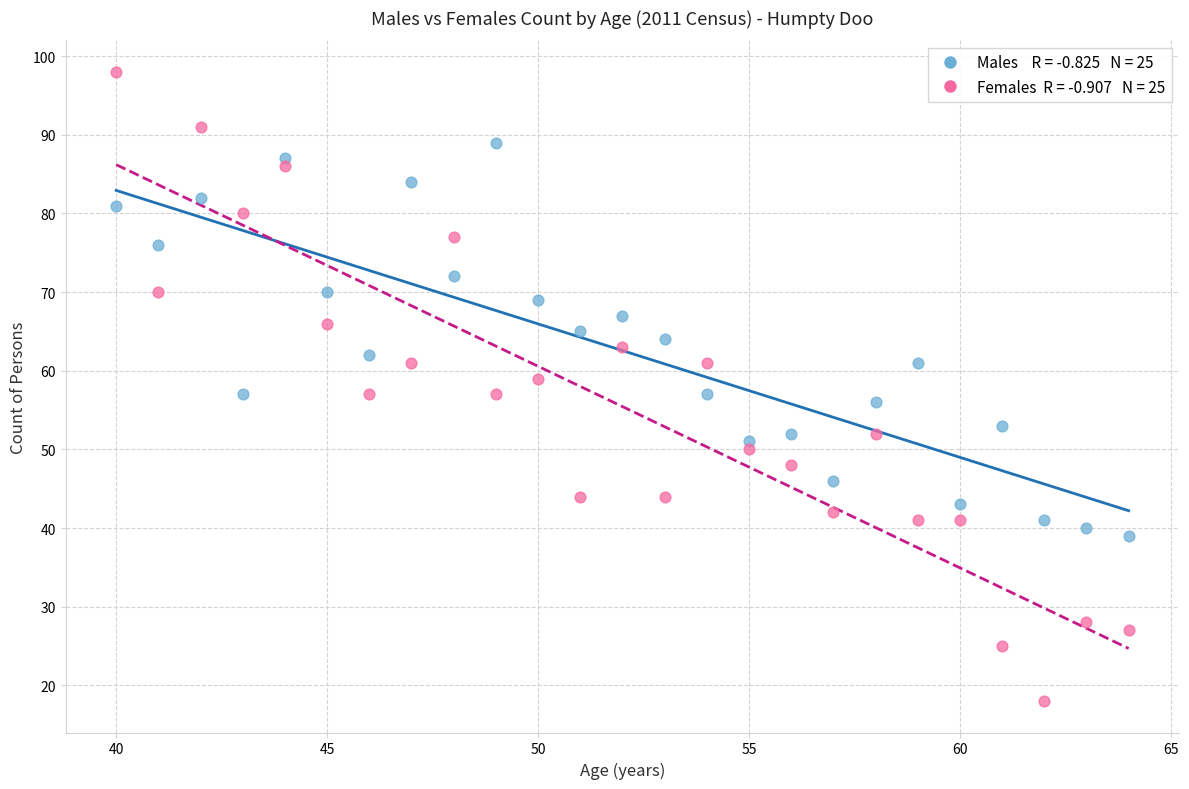

Across all data points, what is the range of X values (max minus min)?

24